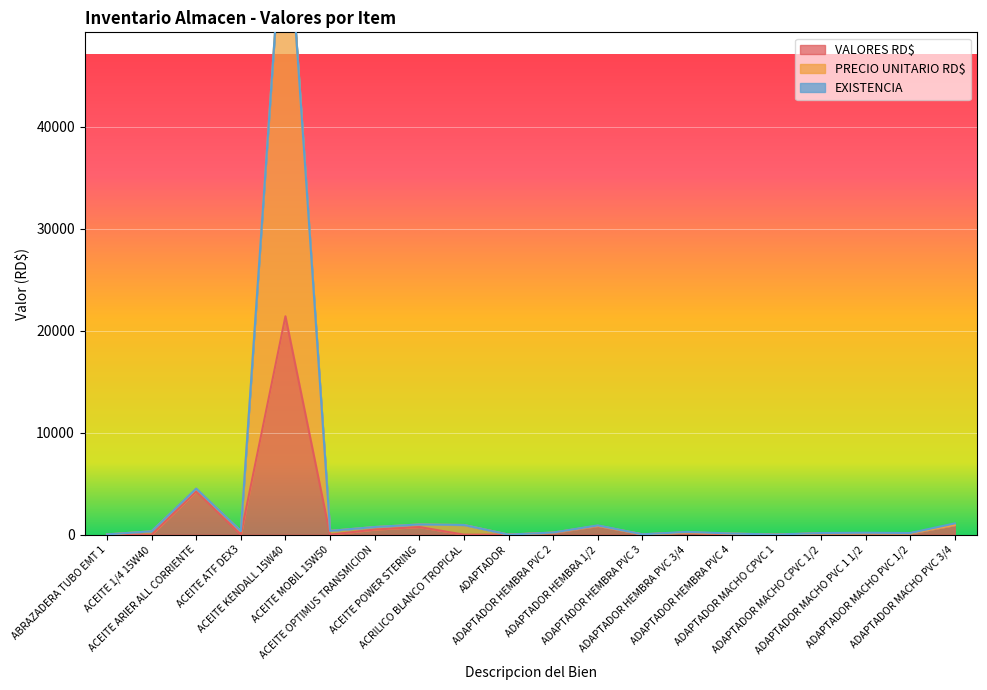

How many values in the VALORES RD$ series exceed 127?

11